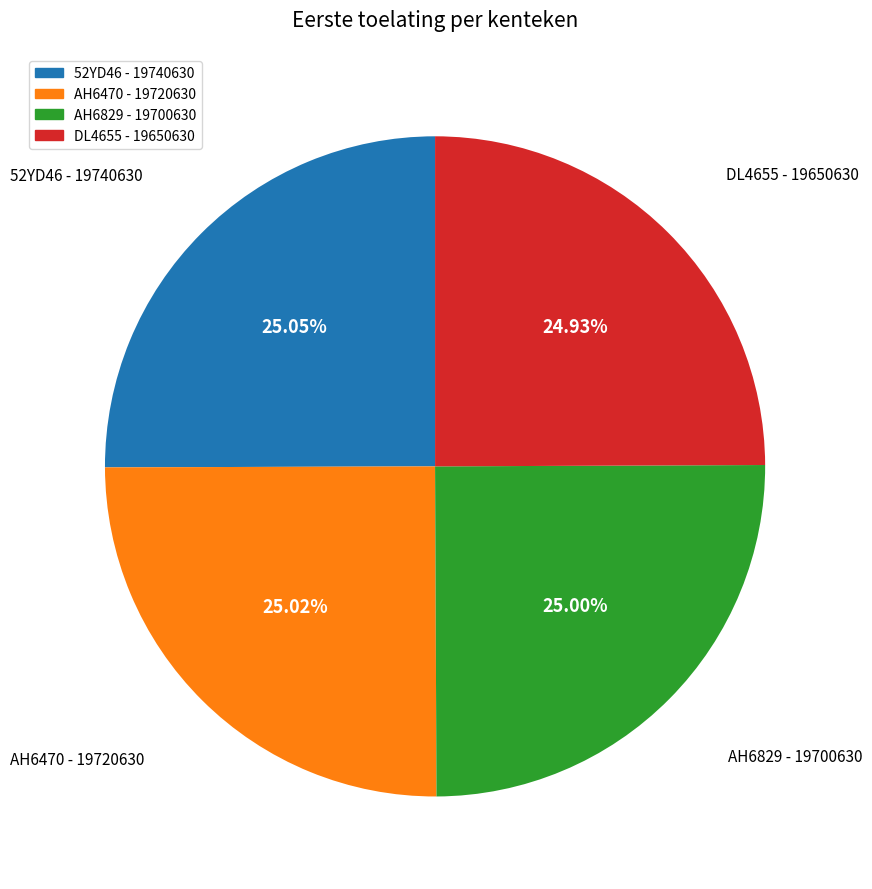

What is the total percentage of AH6829 and AH6470?

50.0%